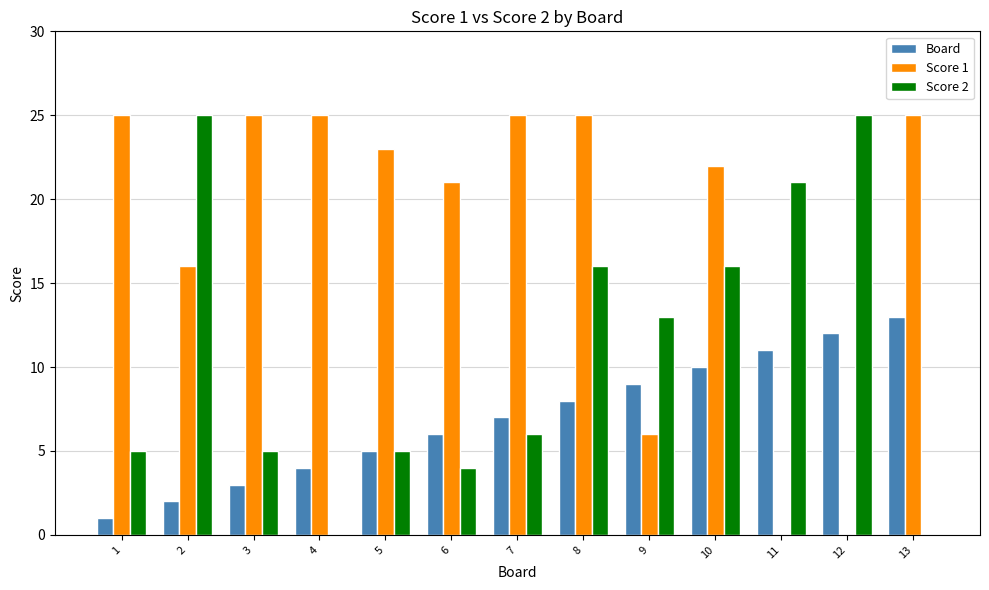

Which series has the largest total across all categories?

Score 1